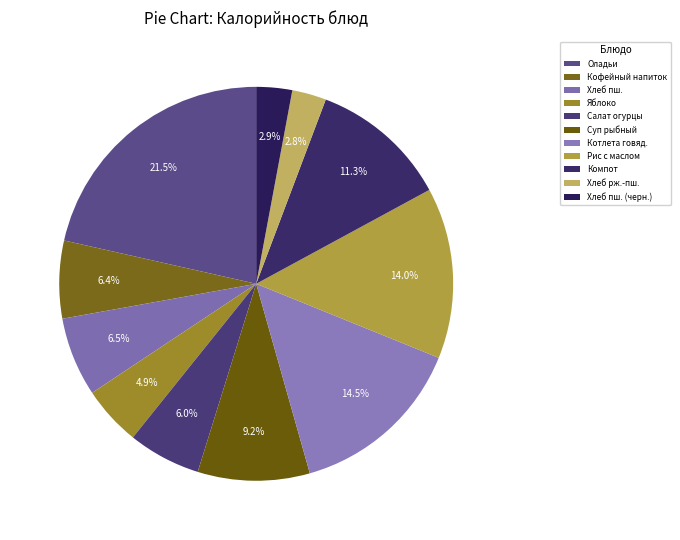

Which category has the biggest portion of the pie?

Оладьи